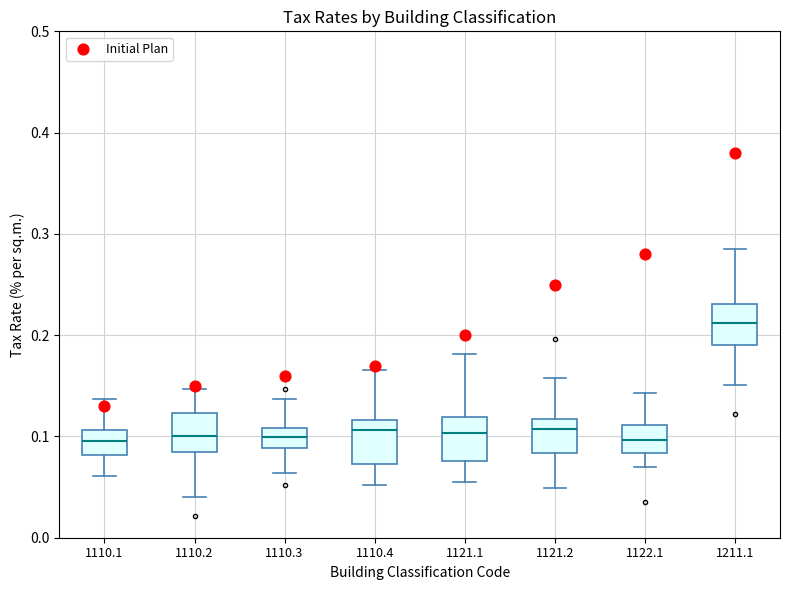

Reading left to right, transcribe this box plot: for each box, give where its median line is, the range the box spans, and where its two whiskers end, as read against the y-axis. The values are not printed on the chart, so give them approximately, as read against the axis.

1110.1: median 0.10, box 0.08 to 0.11, whiskers 0.06 to 0.14
1110.2: median 0.10, box 0.08 to 0.12, whiskers 0.04 to 0.15
1110.3: median 0.10, box 0.09 to 0.11, whiskers 0.06 to 0.14
1110.4: median 0.11, box 0.07 to 0.12, whiskers 0.05 to 0.17
1121.1: median 0.10, box 0.08 to 0.12, whiskers 0.05 to 0.18
1121.2: median 0.11, box 0.08 to 0.12, whiskers 0.05 to 0.16
1122.1: median 0.10, box 0.08 to 0.11, whiskers 0.07 to 0.14
1211.1: median 0.21, box 0.19 to 0.23, whiskers 0.15 to 0.29